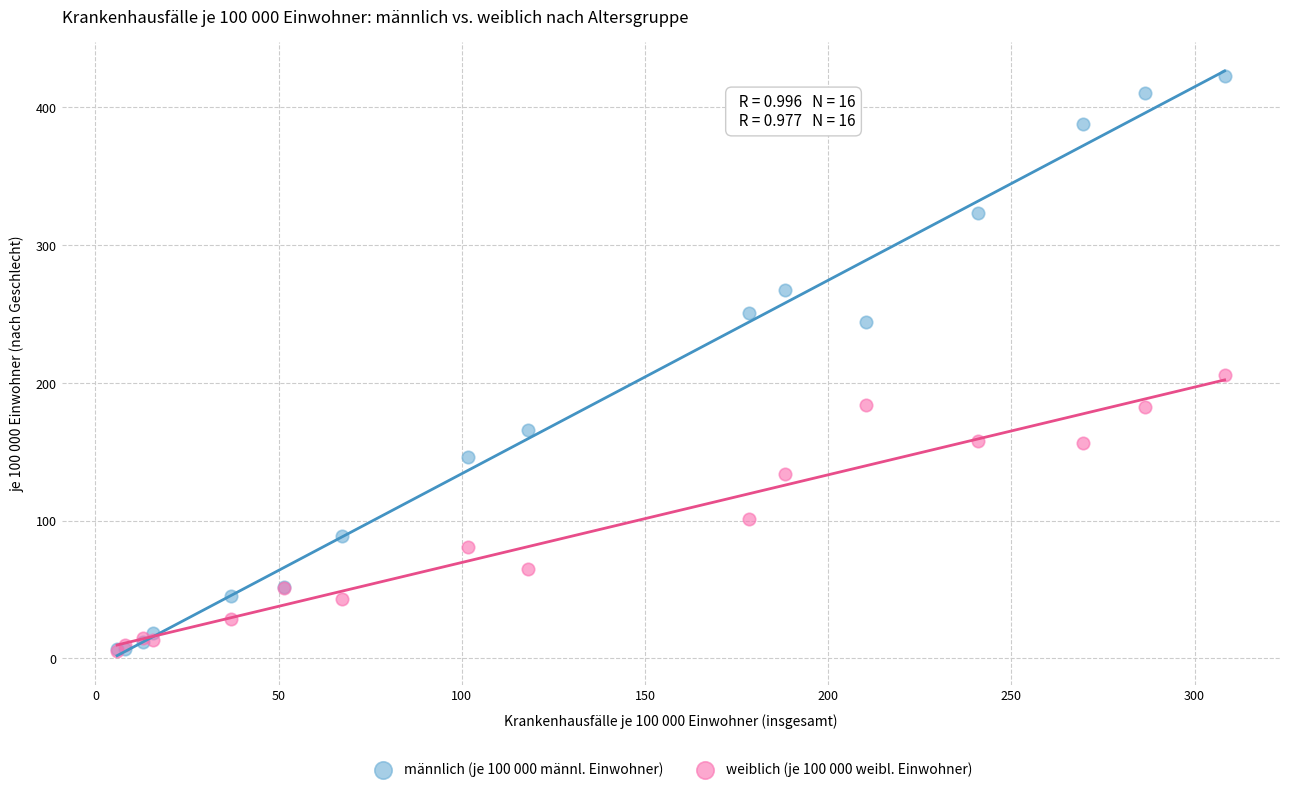

Across all series, what Y value is closest to 214?

205.4